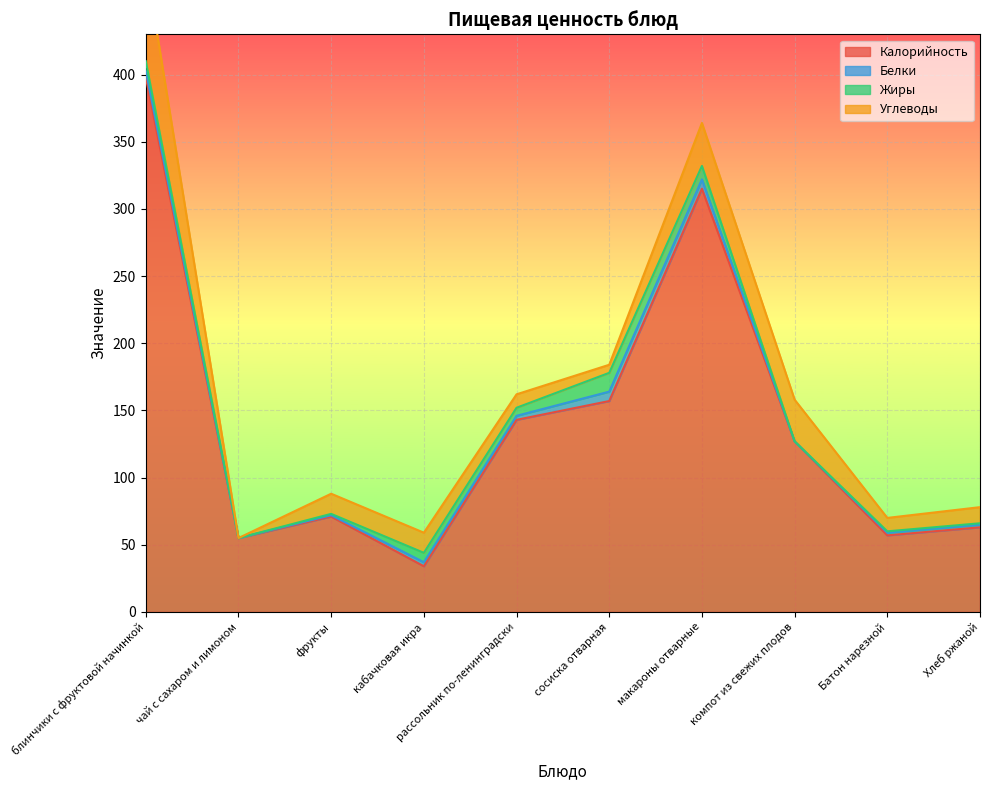

Which series ends up on top after the final intersection of Углеводы and Белки?

Углеводы